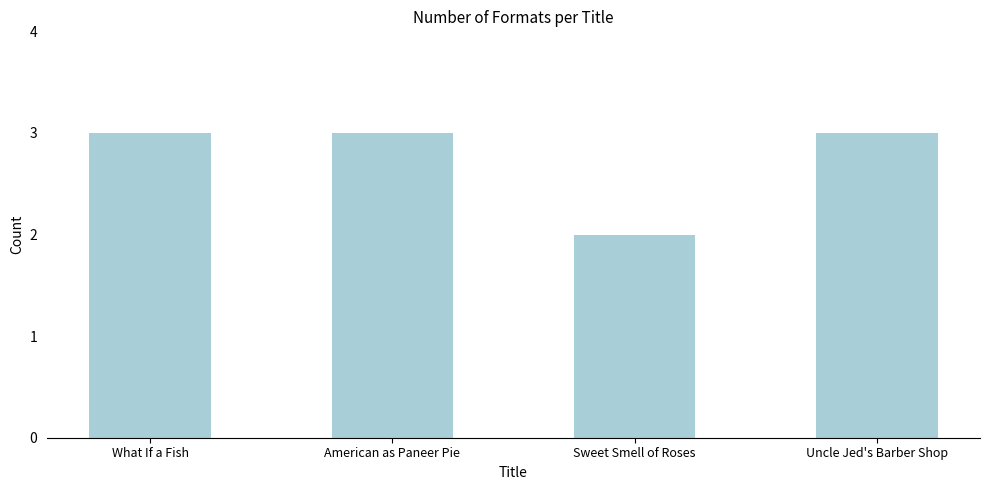

Does the chart contain any negative values?

No